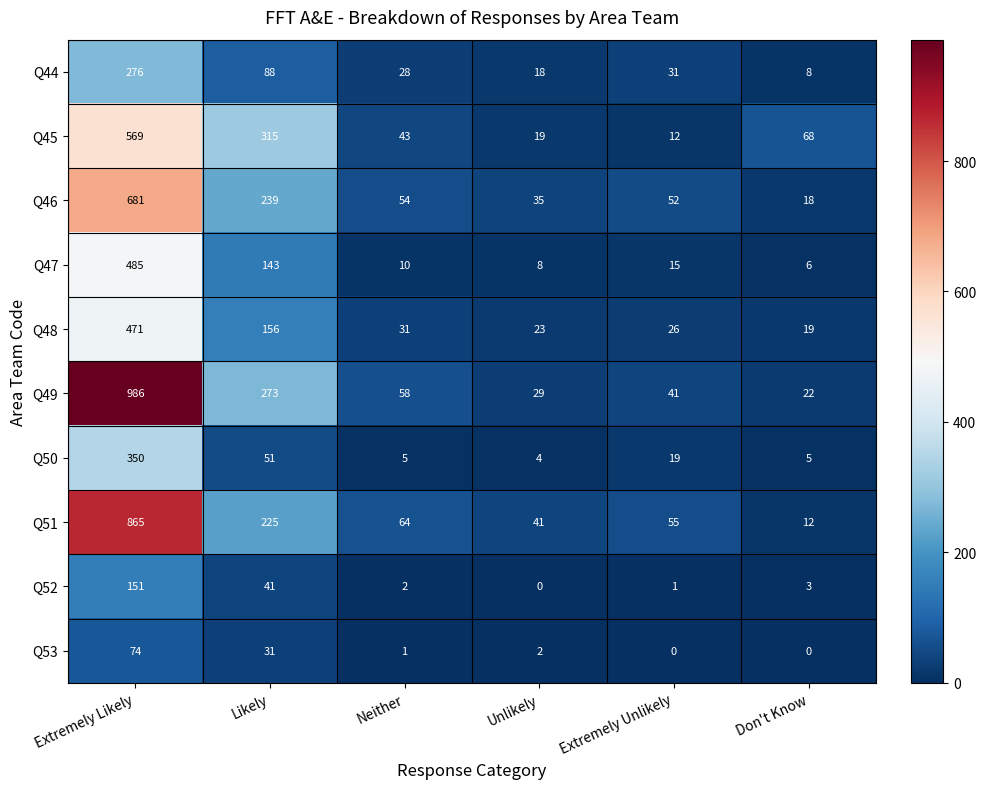

What is the maximum value shown in the chart?

986